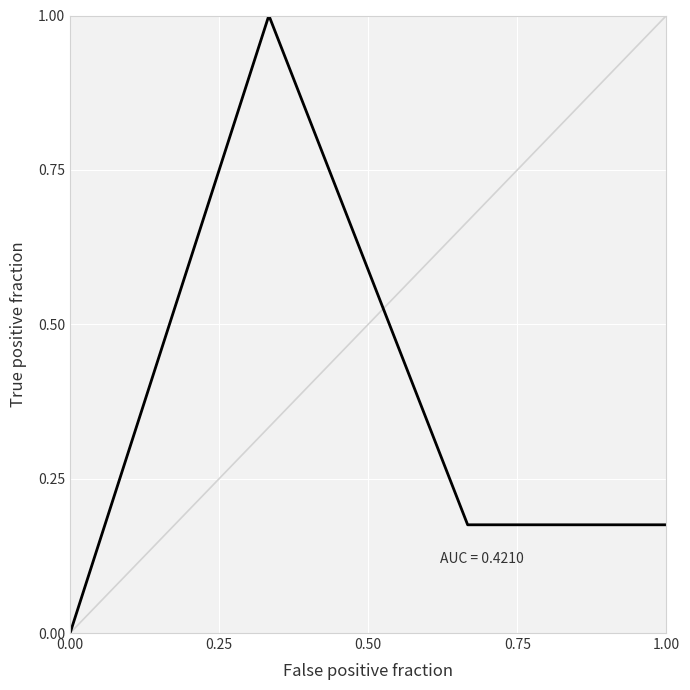

How many lines are shown in the chart?

1